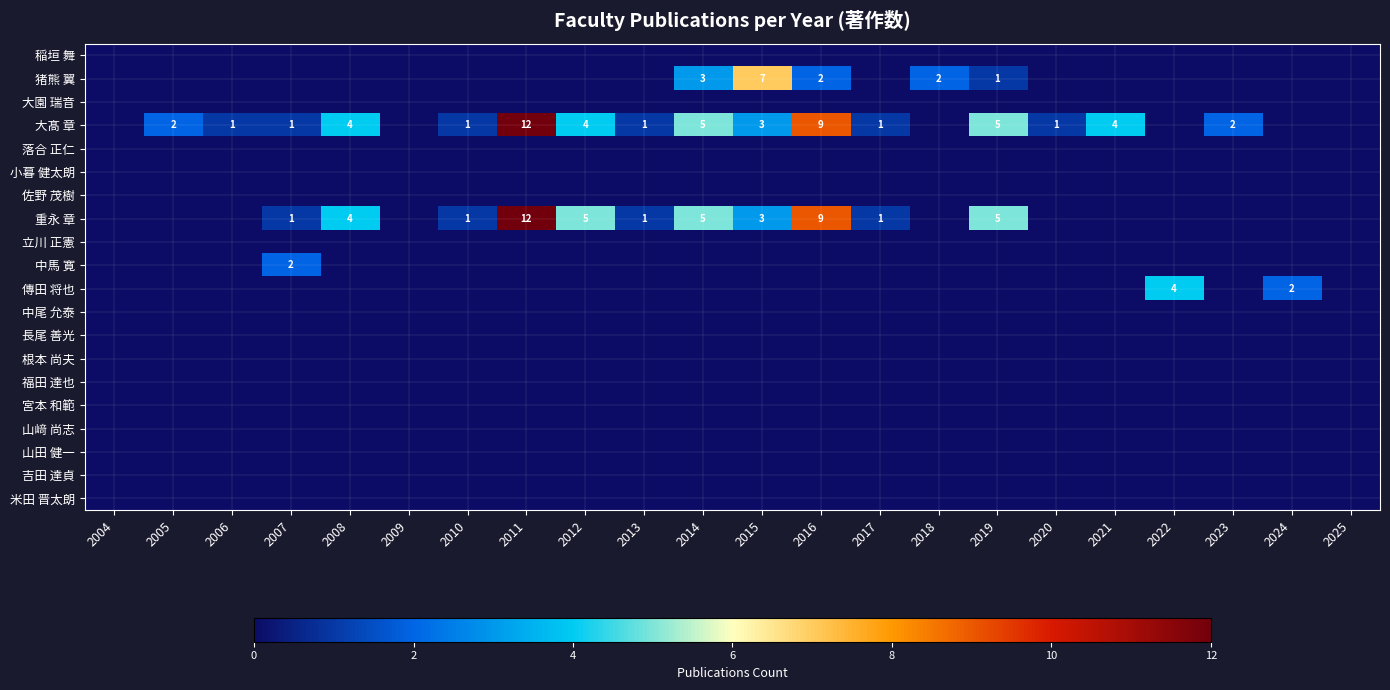

Is the value of 佐野 茂樹 at 2021 greater than the value of 根本 尚夫 at 2020?

No